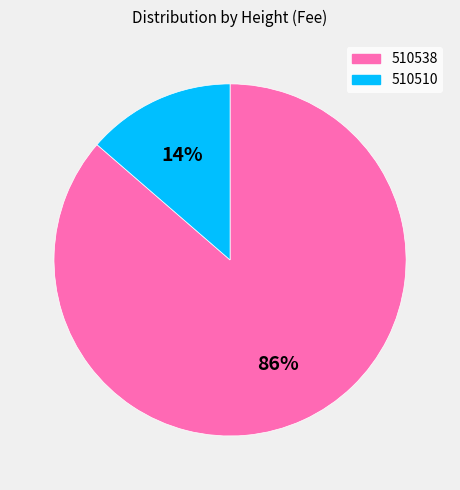

True or false: 510538 accounts for 72% of the total.

False